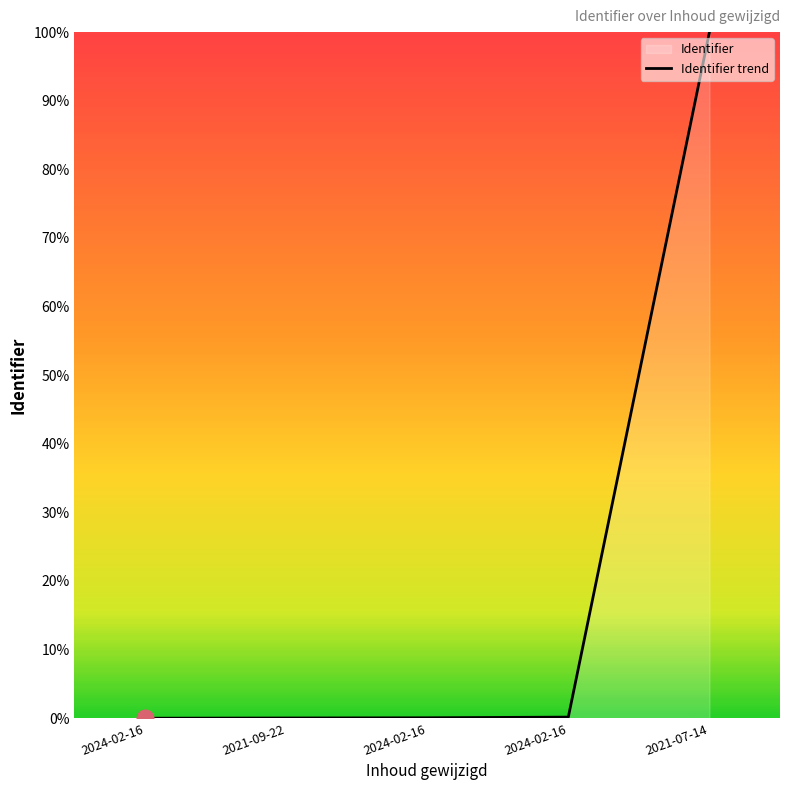

List the labels in order of value, largest first.

2021-07-14, 2024-02-16, 2024-02-16, 2021-09-22, 2024-02-16